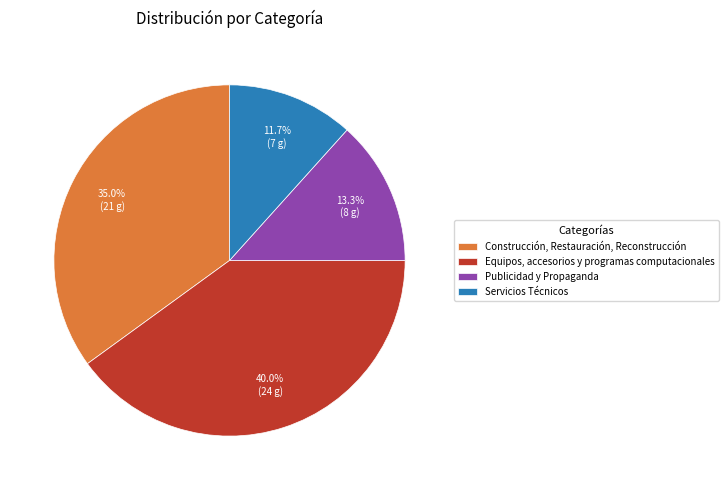

What percentage is NOT represented by Equipos, accesorios y programas computacionales?

60.0%